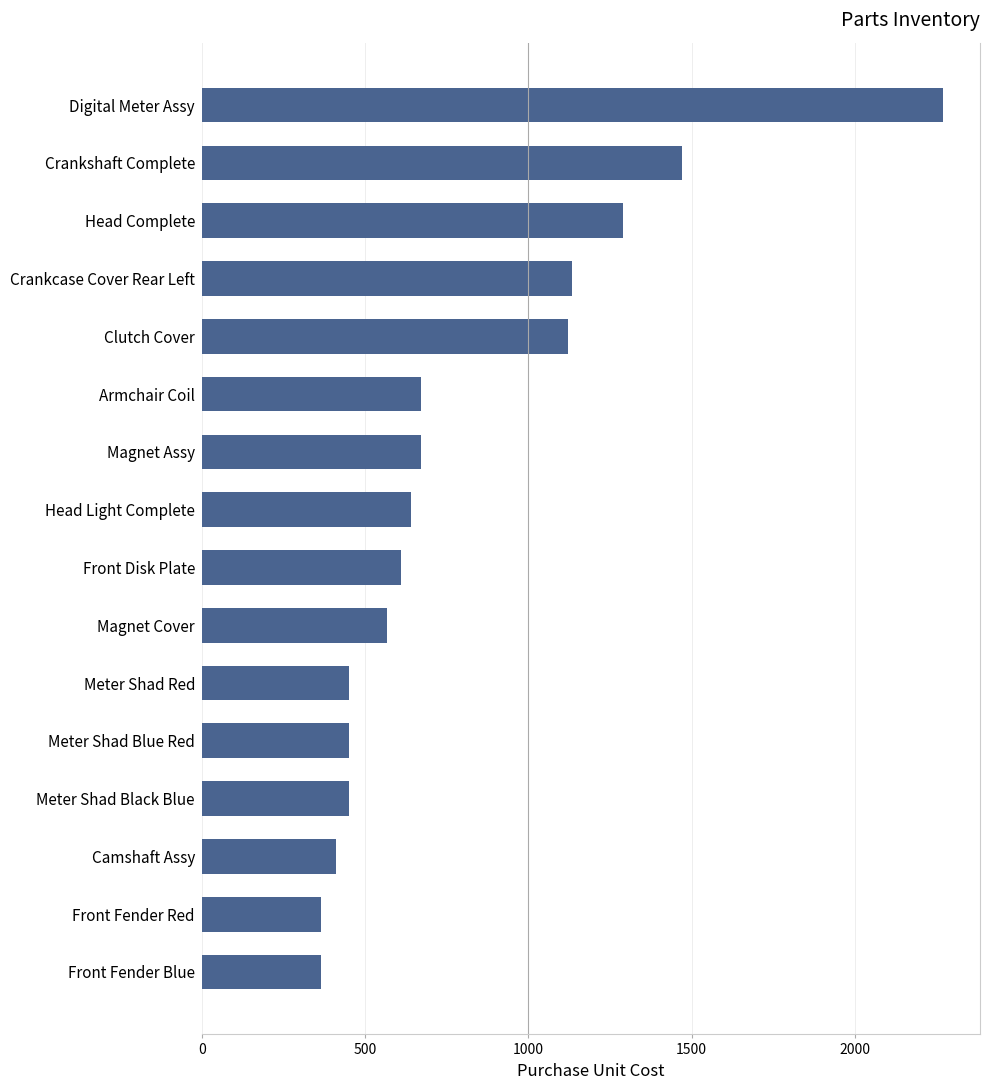

Count the number of data series in this chart.

1